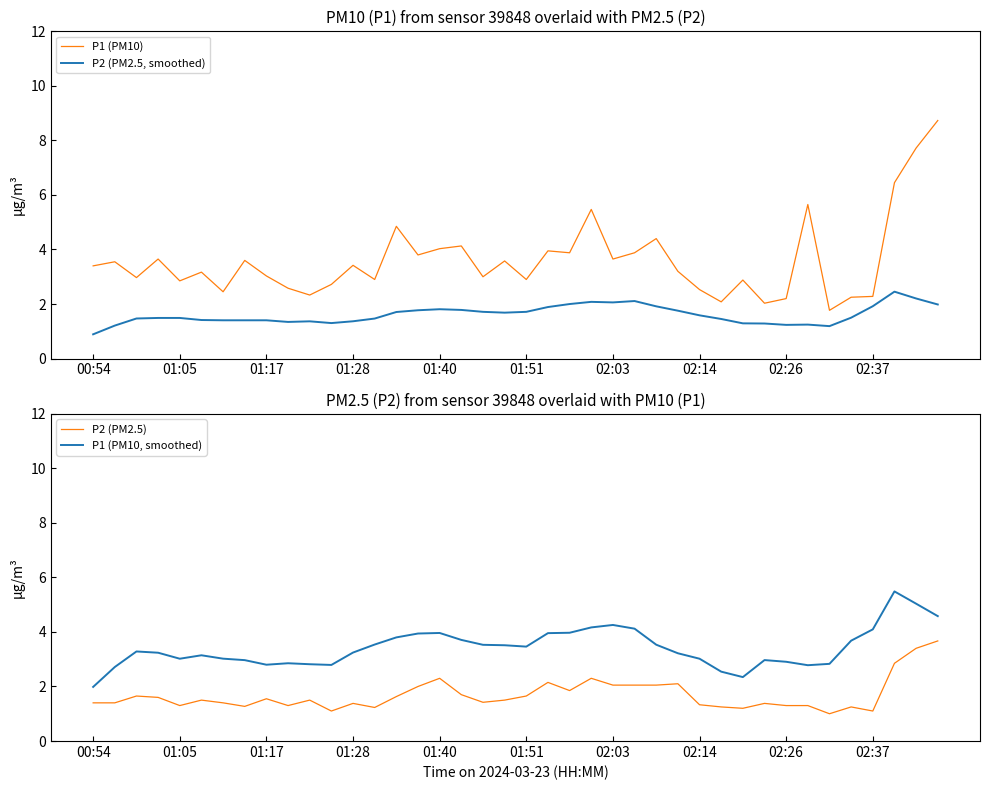

Which series has the largest range (max minus min)?

P1 (PM10)